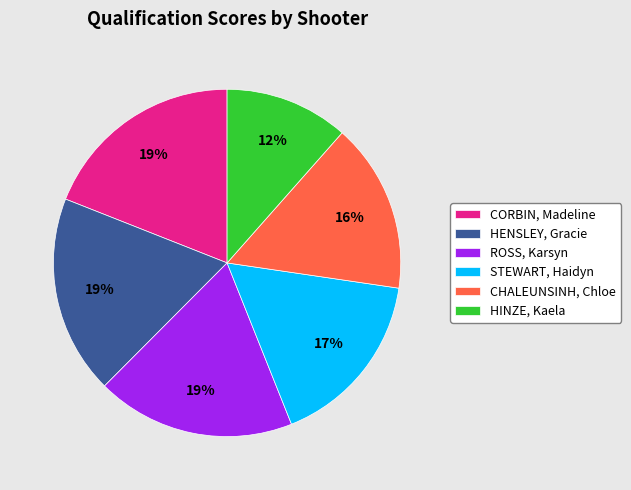

To the nearest percent, what is the difference between the largest and smallest slice percentages?

7%